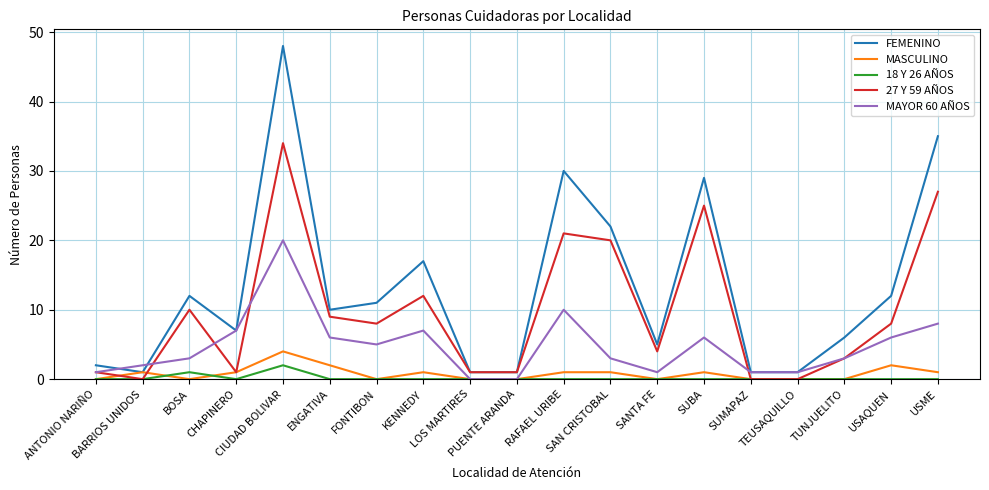

Which series has the largest total across all categories?

FEMENINO